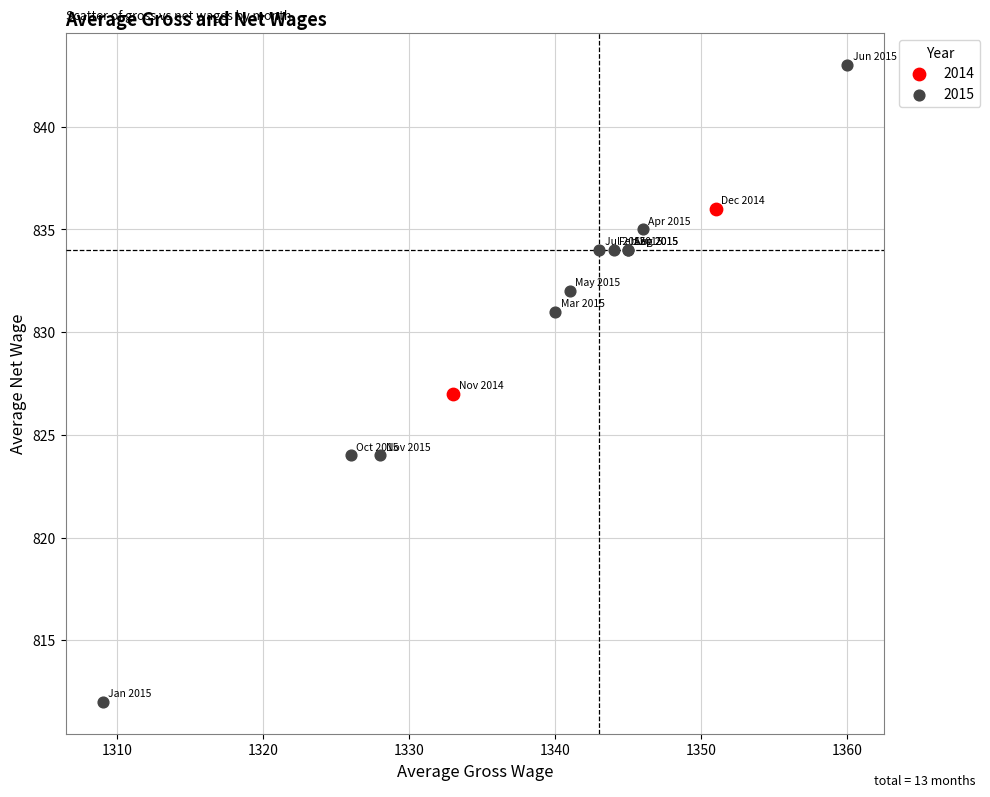

Which series has the widest spread of Y values?

2015